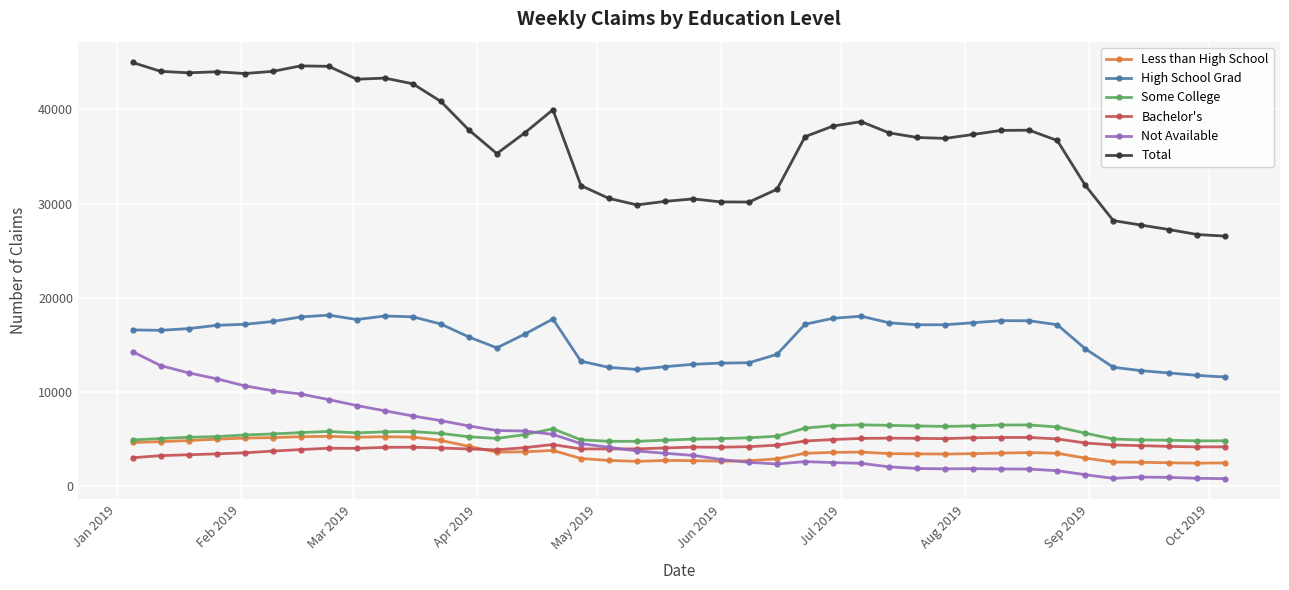

True or false: Less than High School has more than 0 points higher than both neighbors.

True